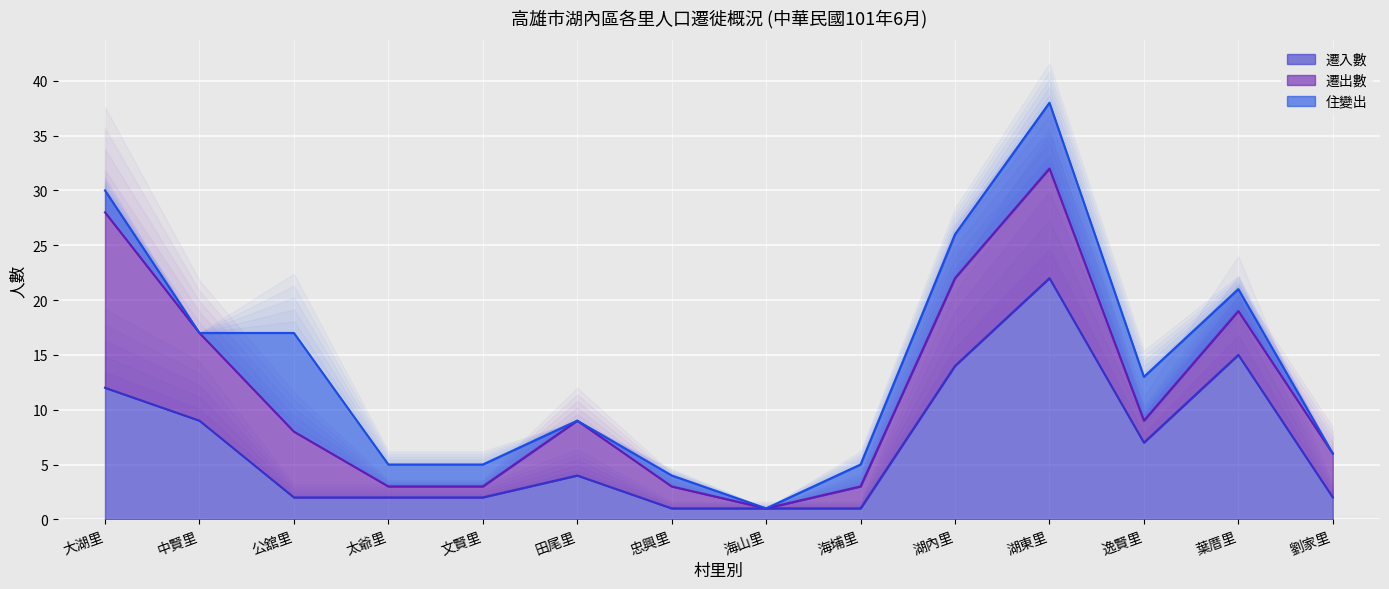

Where is 遷入數 nearest to the value 11?

大湖里